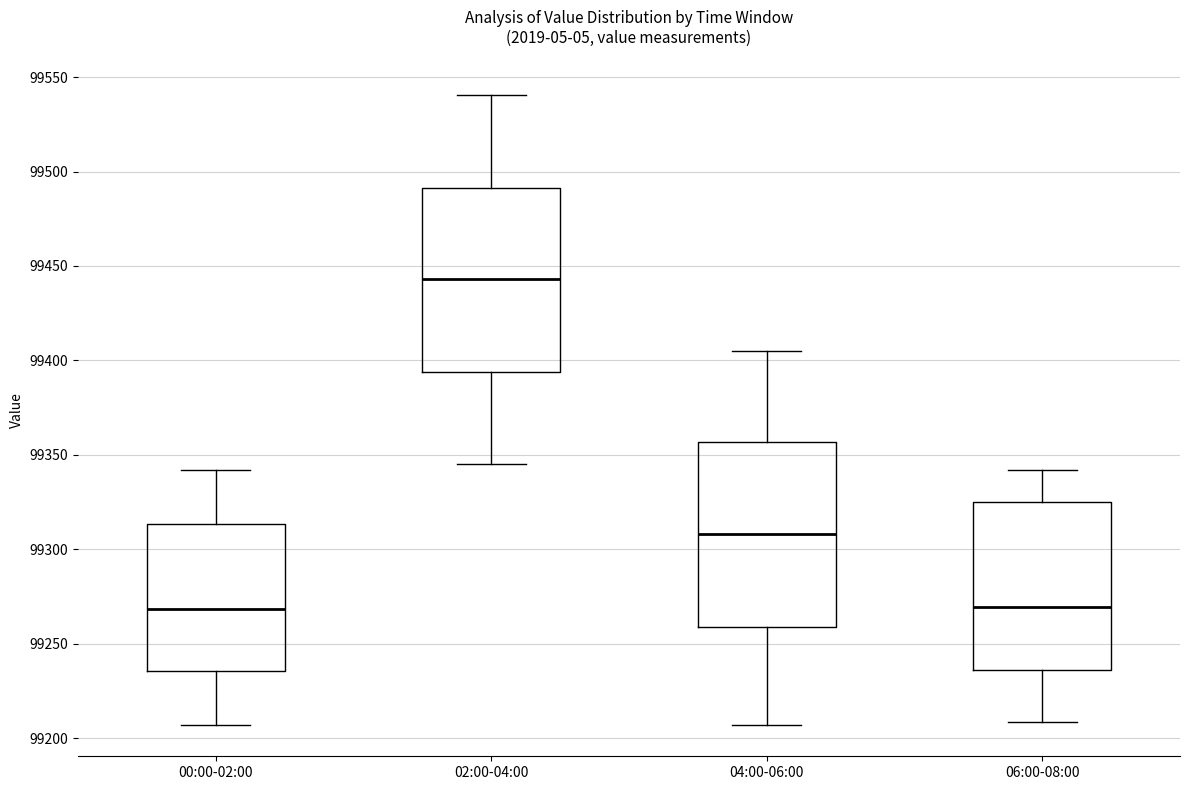

Reading left to right, read every box against the y-axis: the position of its median line, the range the box covers, and the ends of its whiskers. The values are not printed on the chart, so give them approximately, as read against the axis.

00:00-02:00: median 99270, box 99235 to 99315, whiskers 99205 to 99340
02:00-04:00: median 99445, box 99395 to 99490, whiskers 99345 to 99540
04:00-06:00: median 99310, box 99260 to 99355, whiskers 99205 to 99405
06:00-08:00: median 99270, box 99235 to 99325, whiskers 99210 to 99340